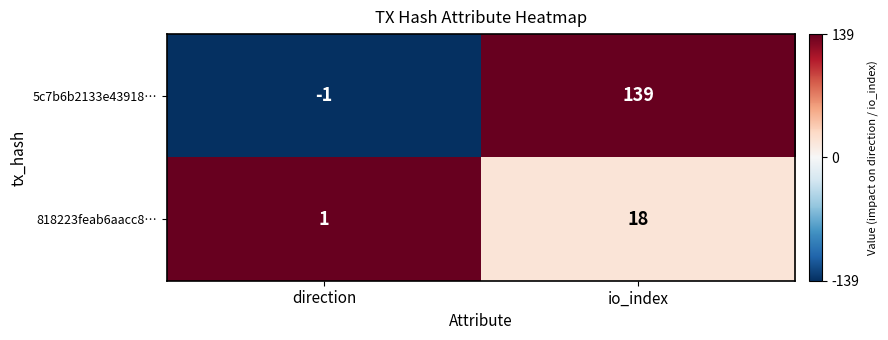

Reading left to right, transcribe all the data shown in this chart.

5c7b6b2133e43918…: direction=-1	io_index=139
818223feab6aacc8…: direction=1	io_index=18